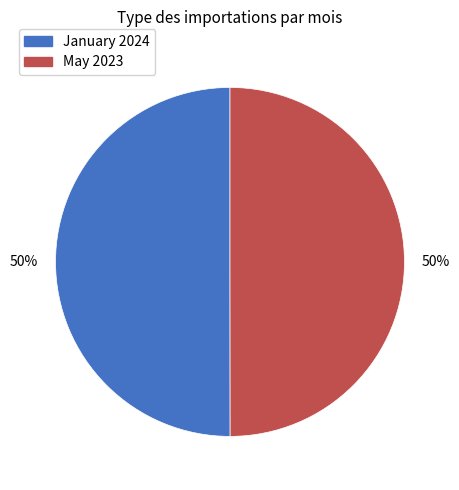

Approximately how many times larger is the value at January compared to May?

1.0